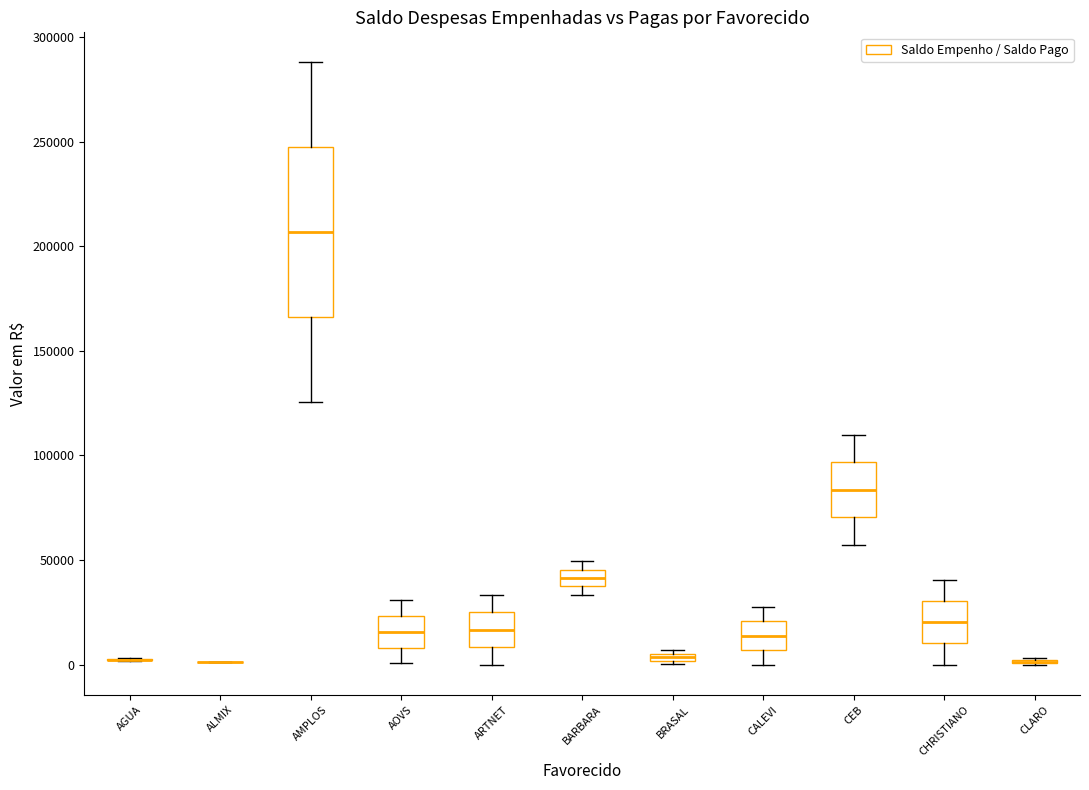

Which box is the tallest, from its lower edge to its upper edge?

AMPLOS